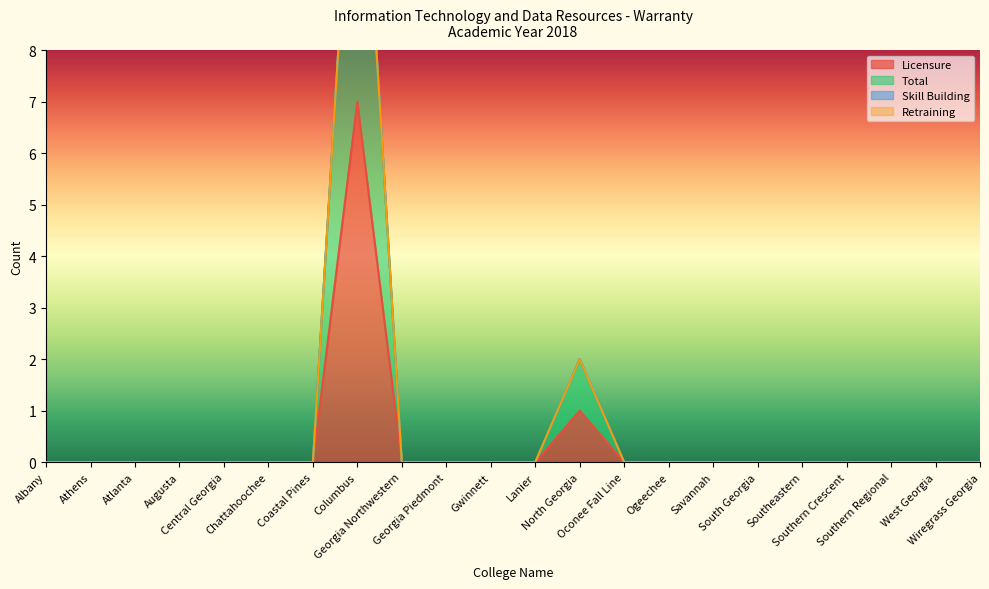

Rank the series by their maximum value, from lowest to highest.

Licensure, Total